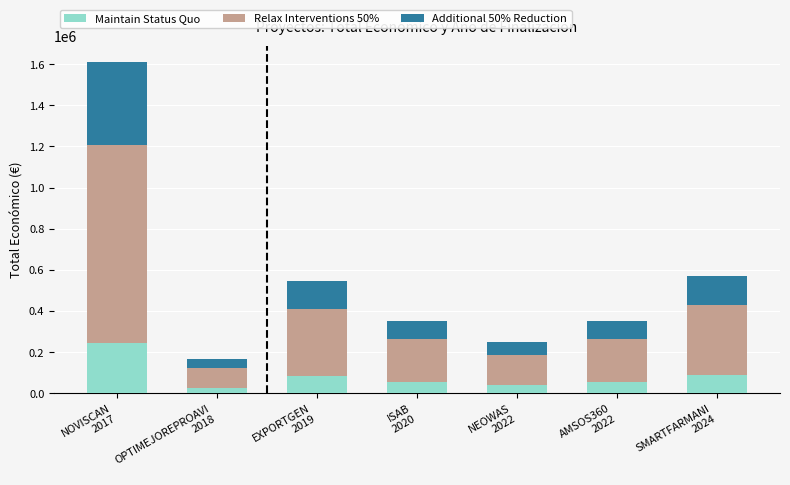

What is the highest value of the Maintain Status Quo series?

241406.7